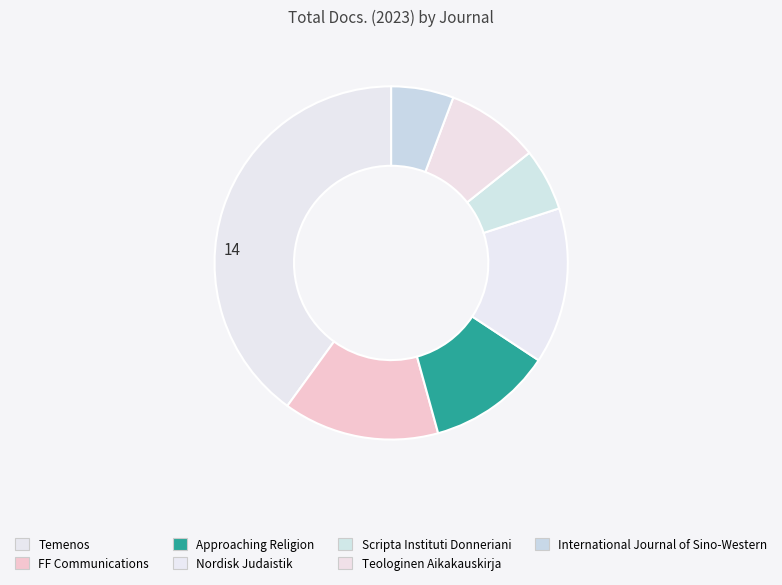

The FF Communications slice represents 14% of the pie. True or false?

True